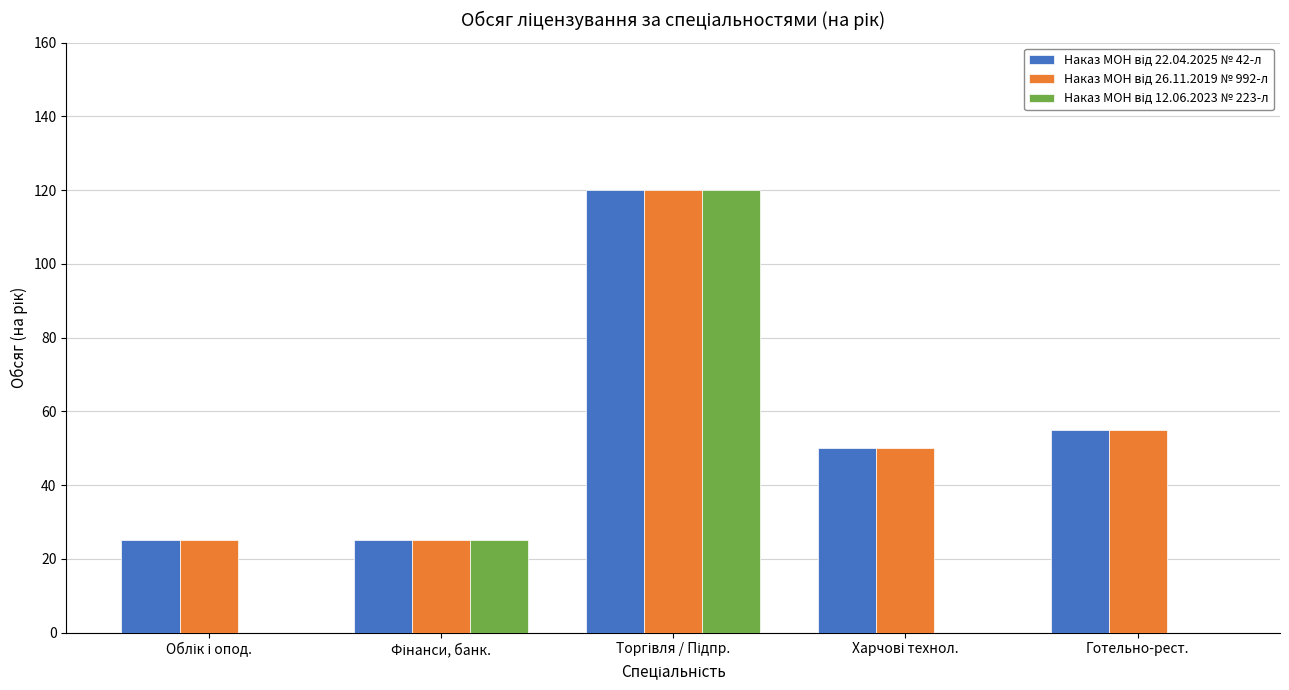

What is the total value across all series at Готельно-рест.?

110